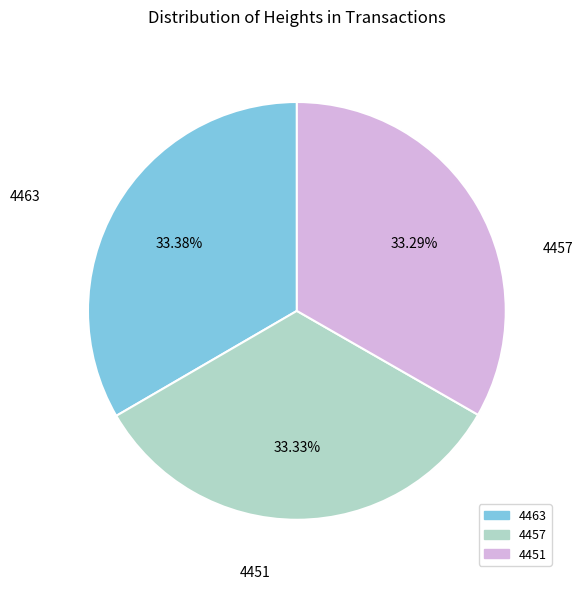

Is there a majority slice in this chart?

No